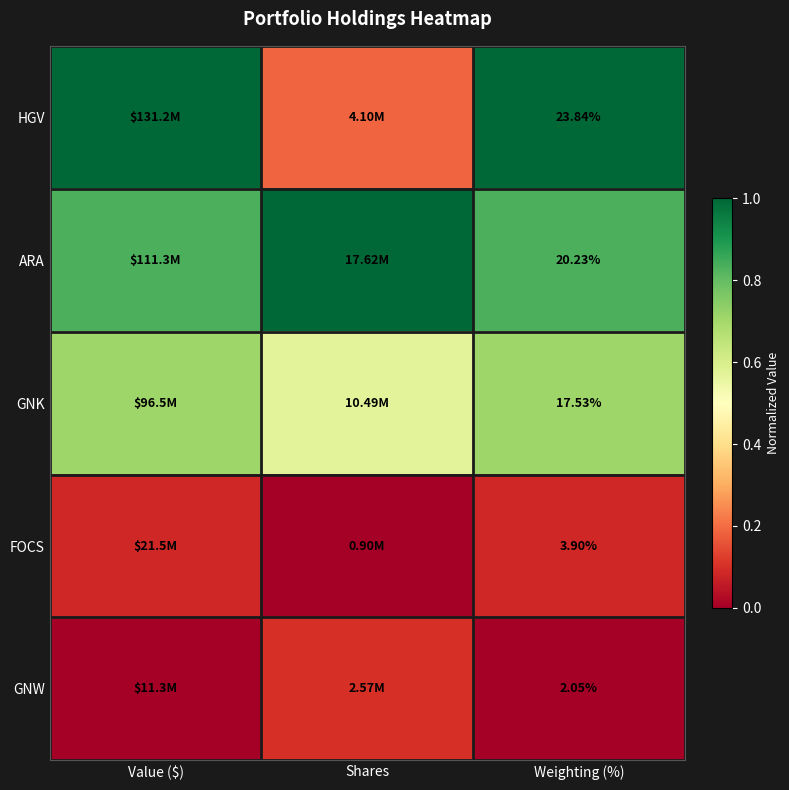

Is the value of GNK at Weighting (%) greater than the value of HGV at Weighting (%)?

No